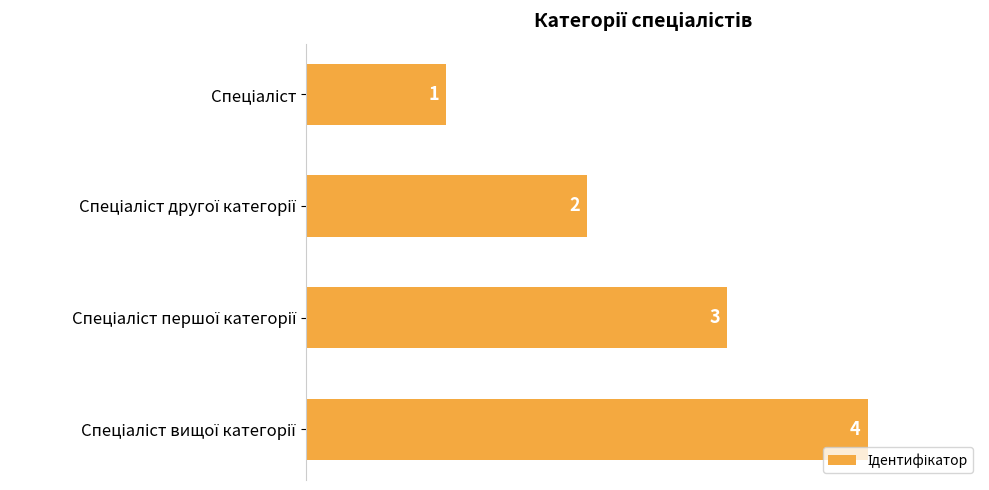

What is the greatest value displayed?

4